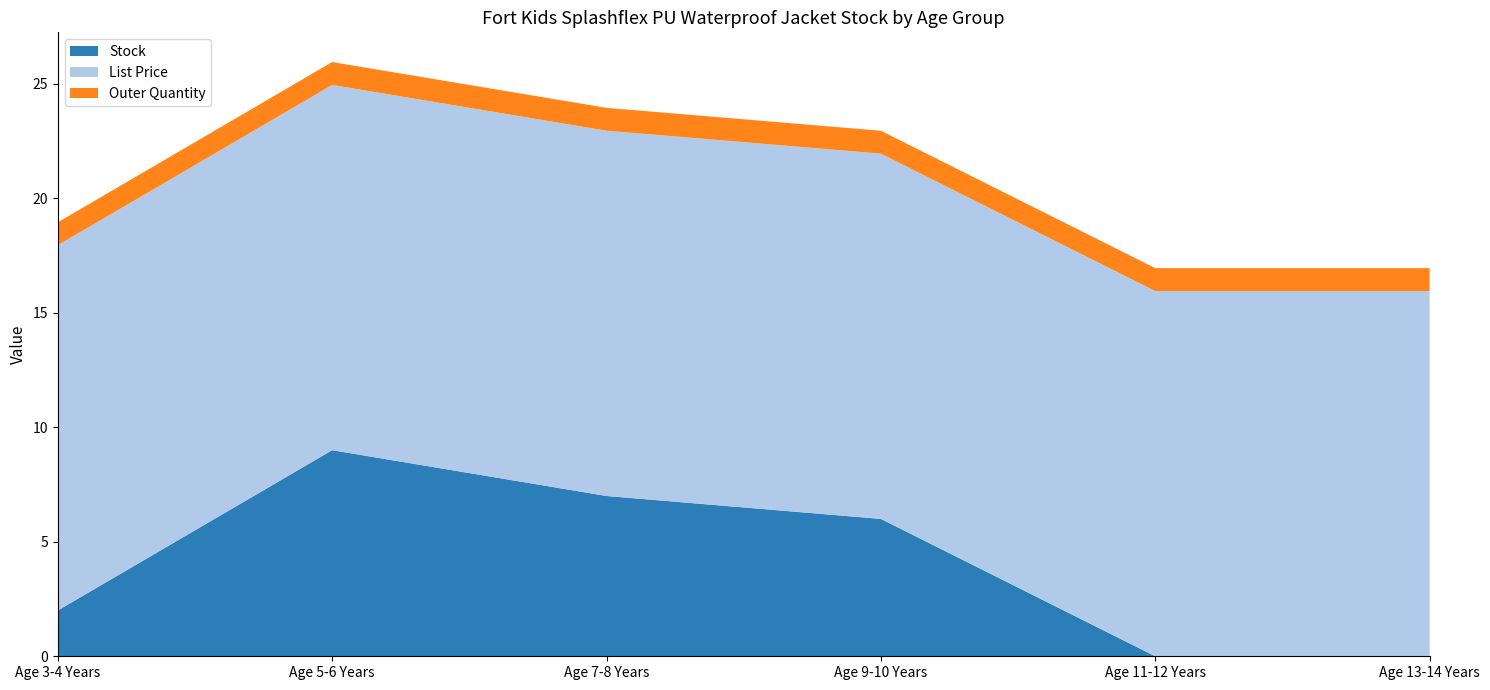

Reading left to right, extract all data points from this chart.

Stock: 2.0	9.0	7.0	6.0	0.0	0.0
List Price: 15.9	15.9	15.9	15.9	15.9	15.9
Outer Quantity: 1.0	1.0	1.0	1.0	1.0	1.0